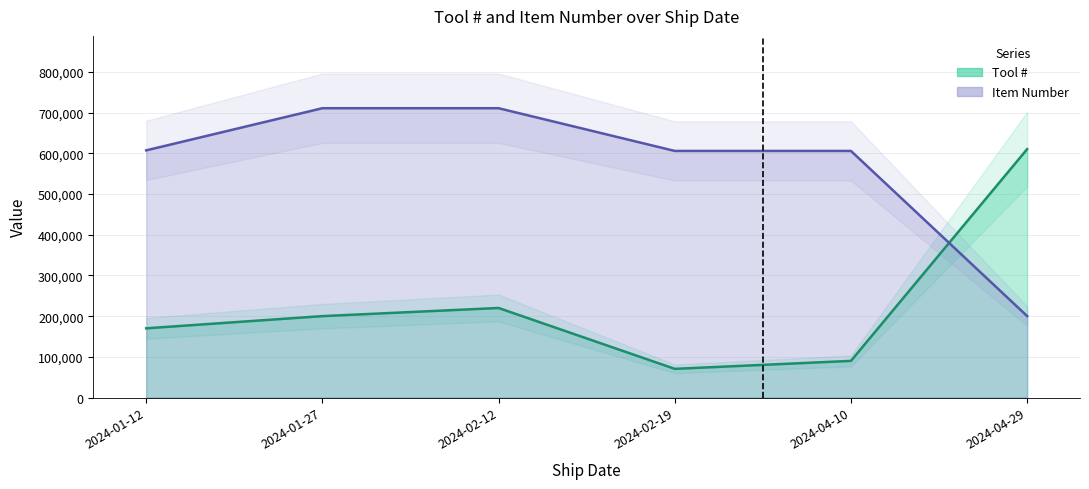

What is the approximate value of Tool # at 2024-01-27, to the nearest 50?

200100